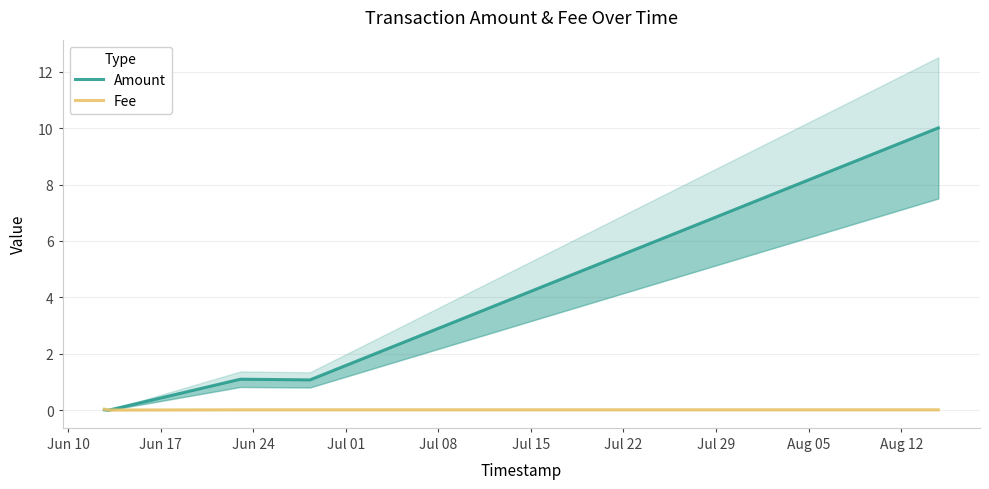

How many intersections are there between Amount and Fee?

1